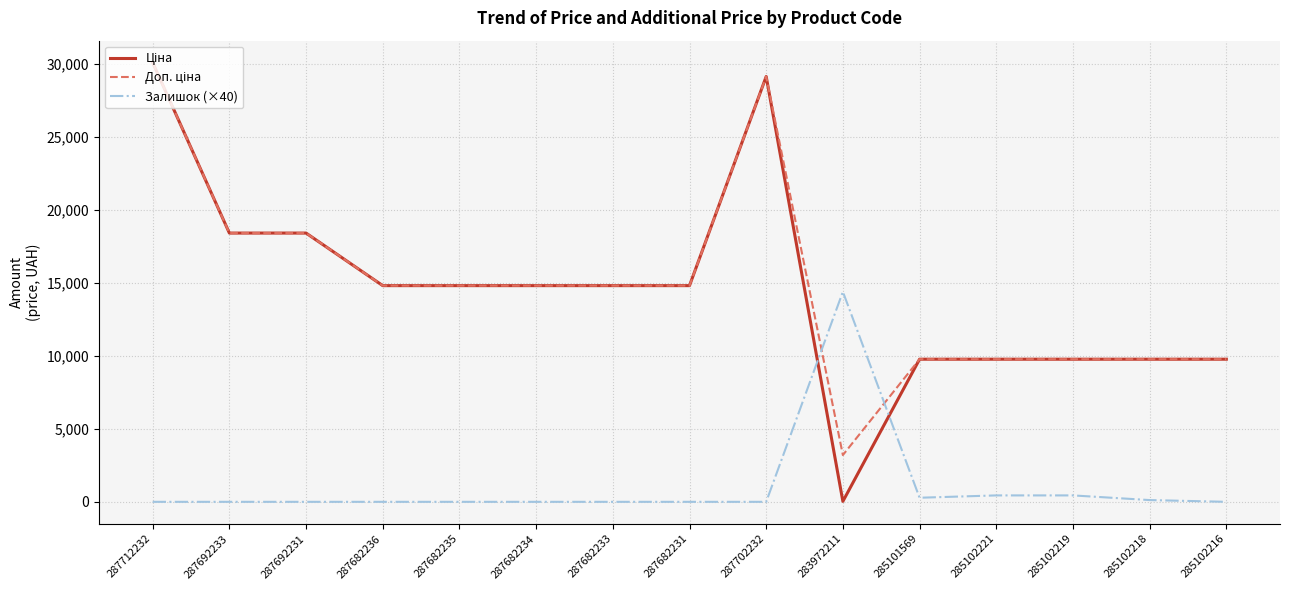

What is the greatest value displayed?

30102.8